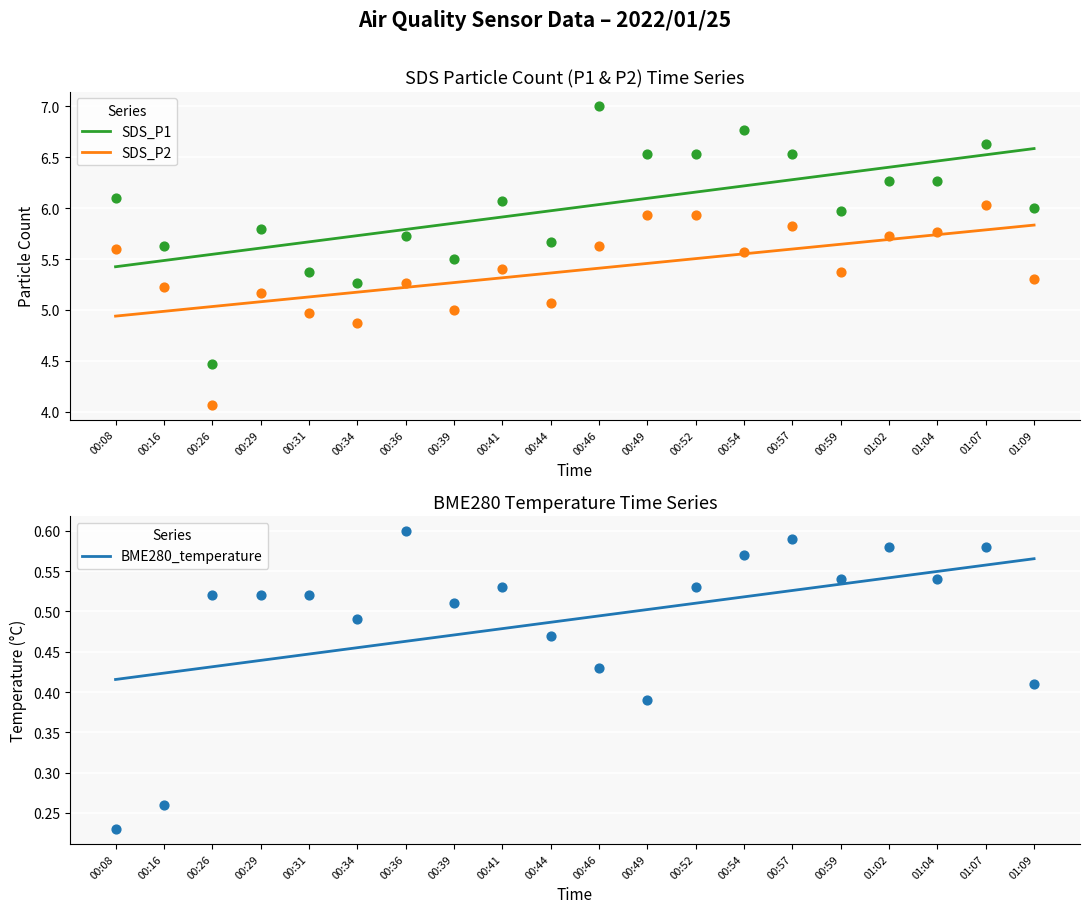

Which series reaches the minimum Y coordinate?

BME280_temperature